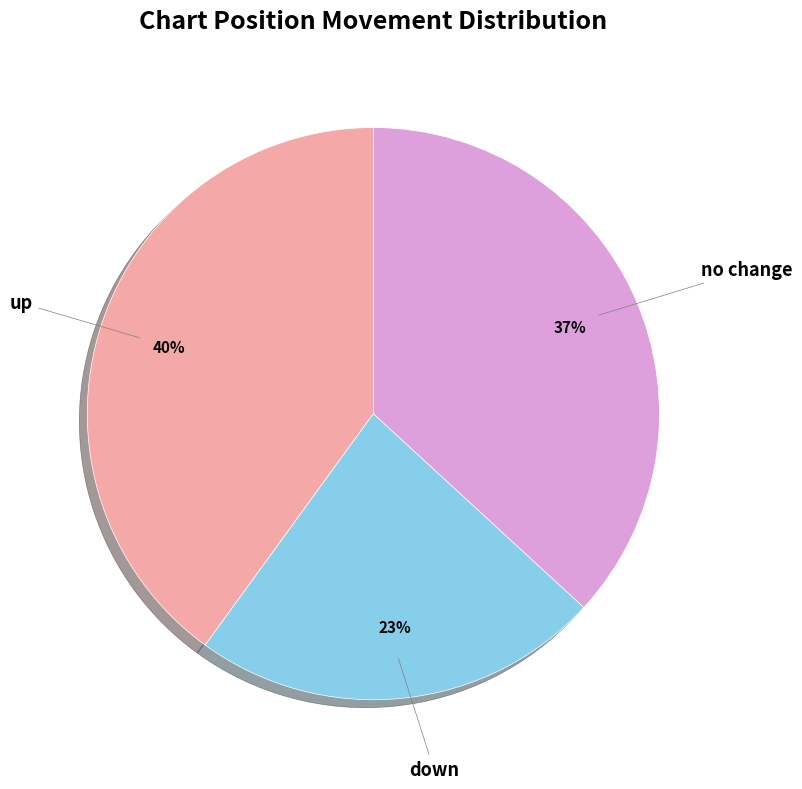

To the nearest percent, what is the difference between the largest and smallest slice percentages?

17%